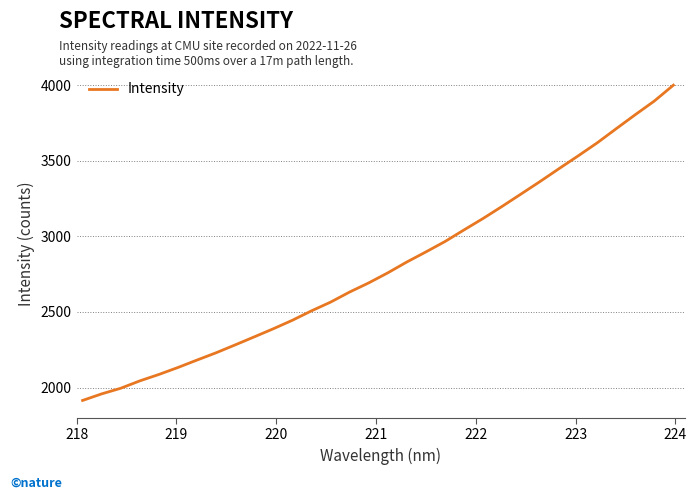

What is the difference between the maximum and minimum values?

2084.9